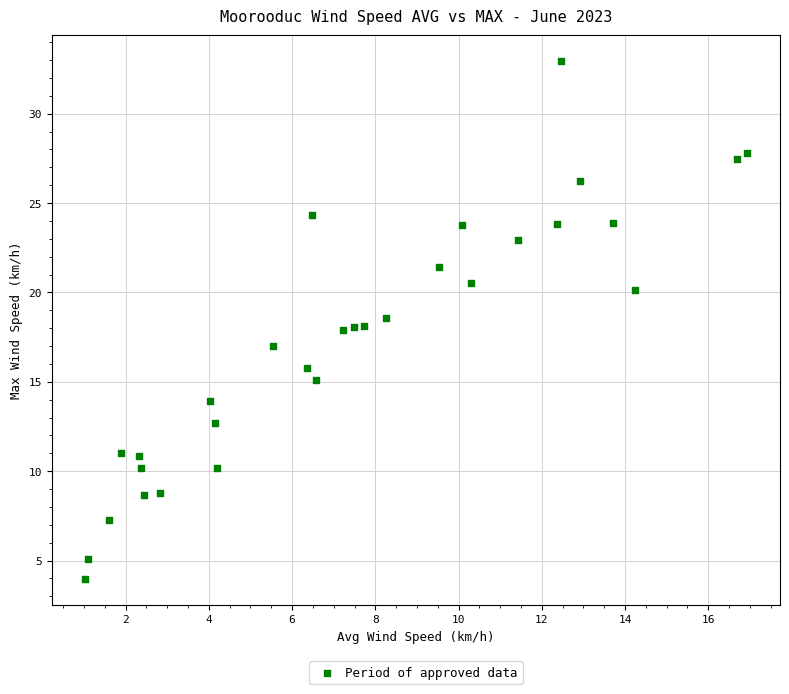

What is the range of X values (max minus min)?

15.9